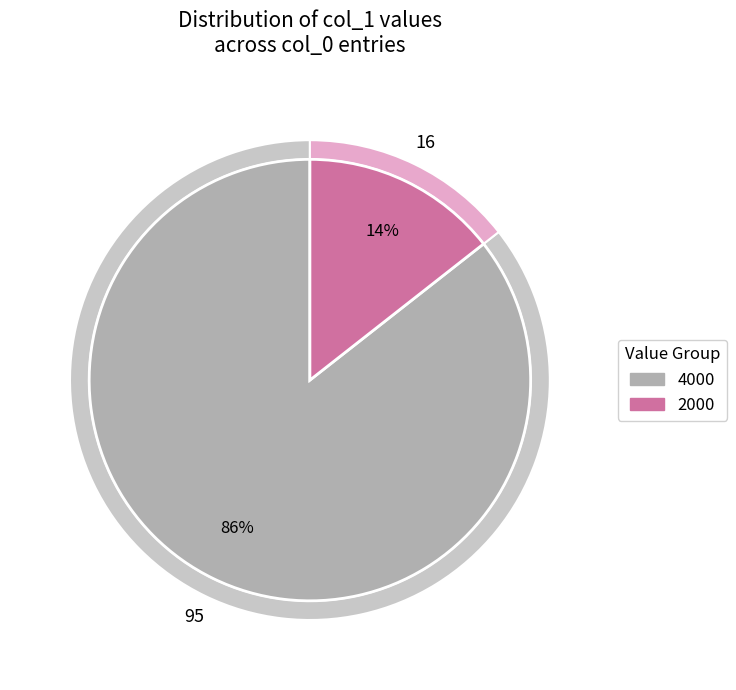

Count the number of slices in the pie.

2